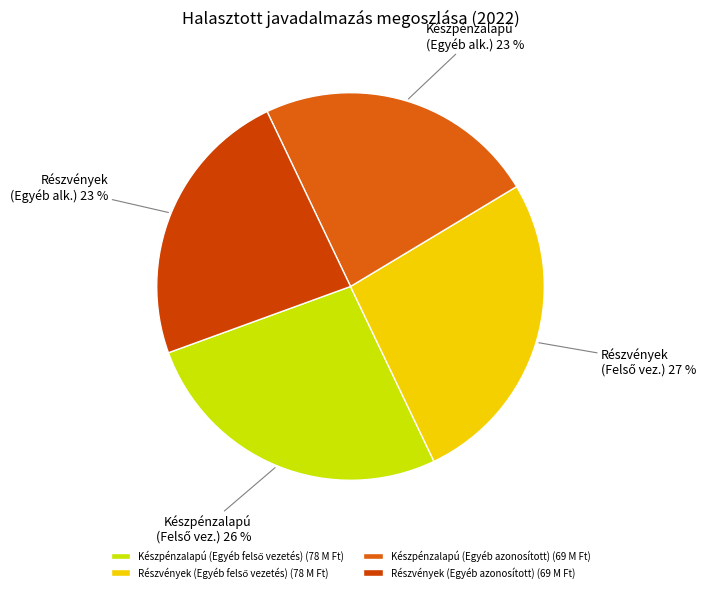

Combined, do Készpénzalapú (Egyéb azonosított) and Részvények (Egyéb azonosított) account for over 50%?

No